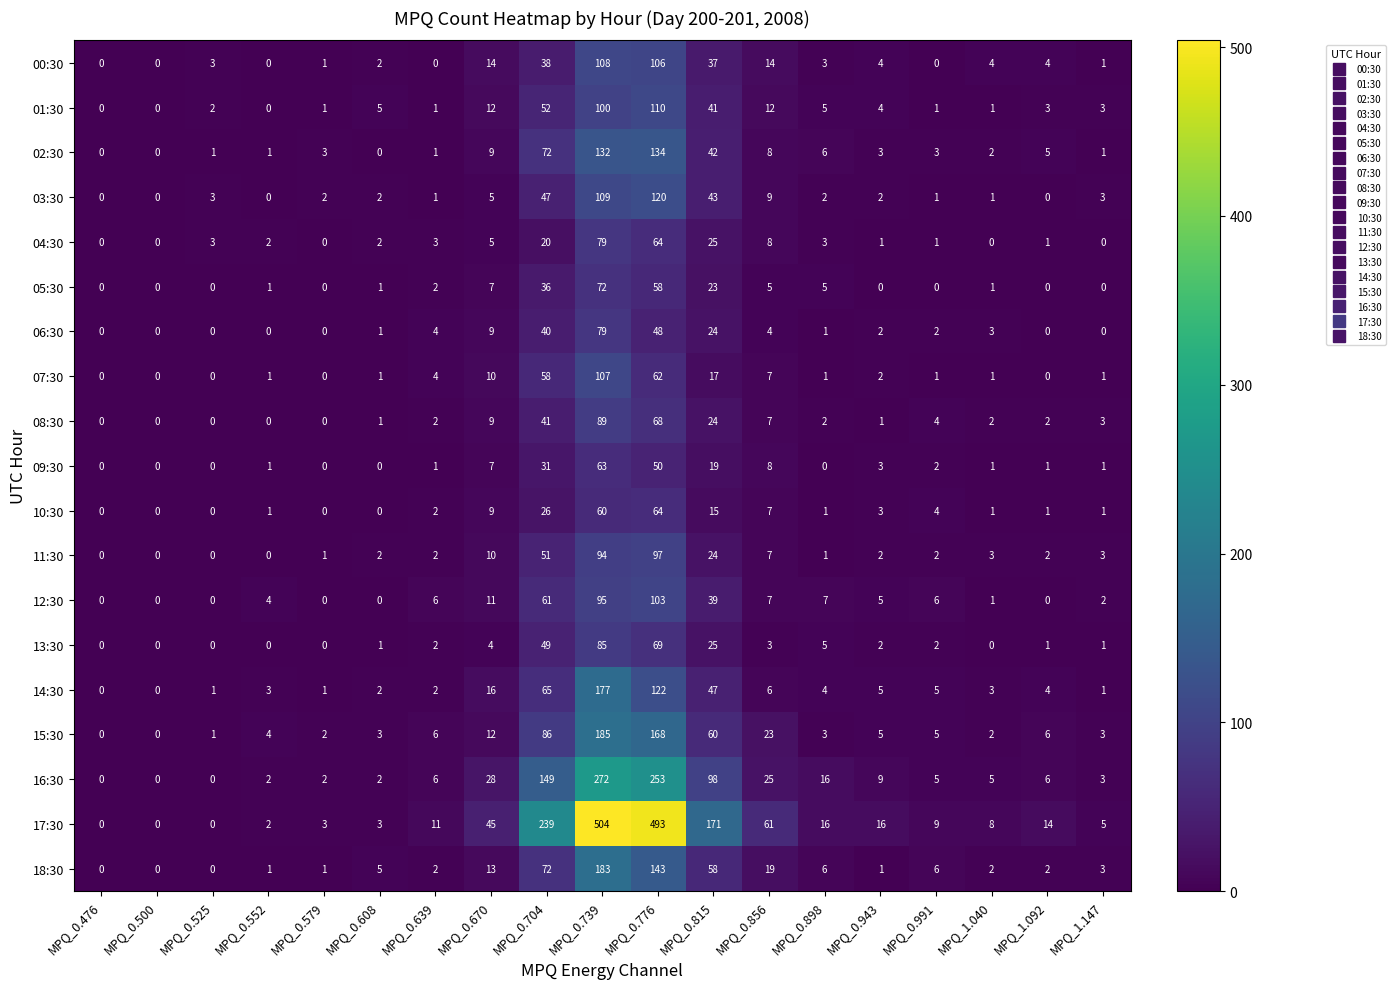

What is the average value of the 09:30 series?

10